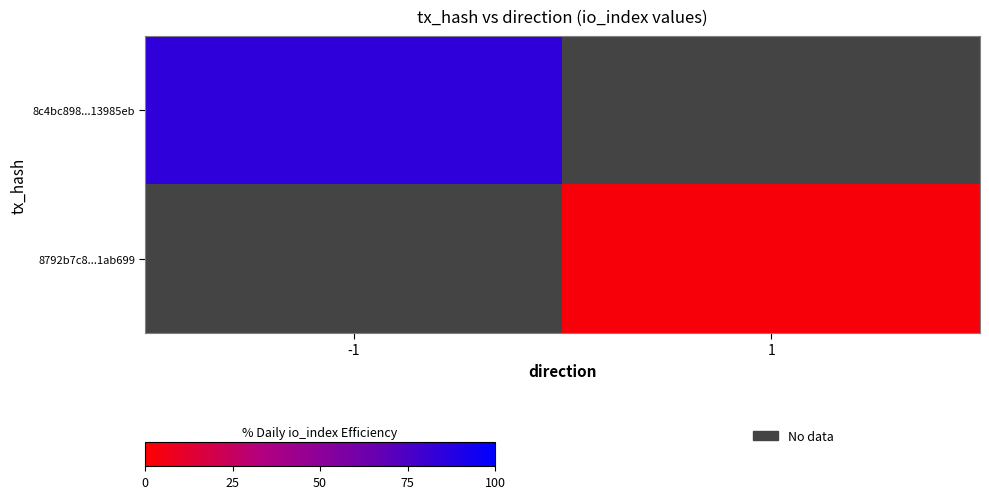

The 8c4bc898...13985eb series shows 84.0 at -1. True or false?

True